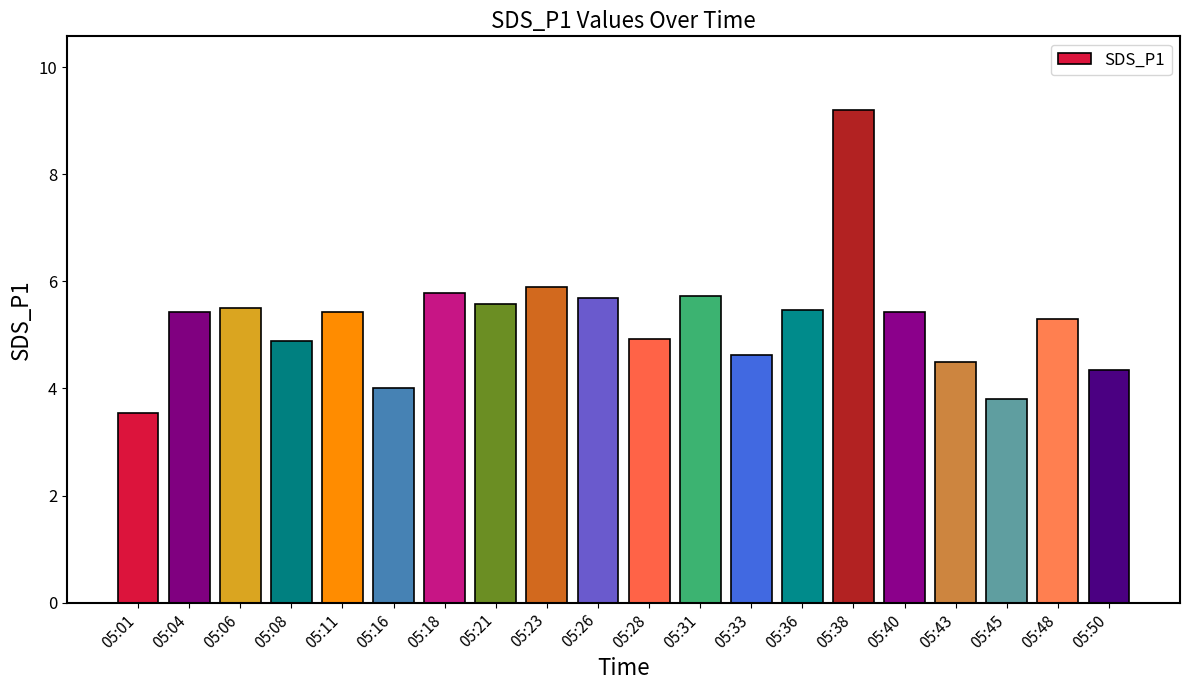

What is the average value?

5.3